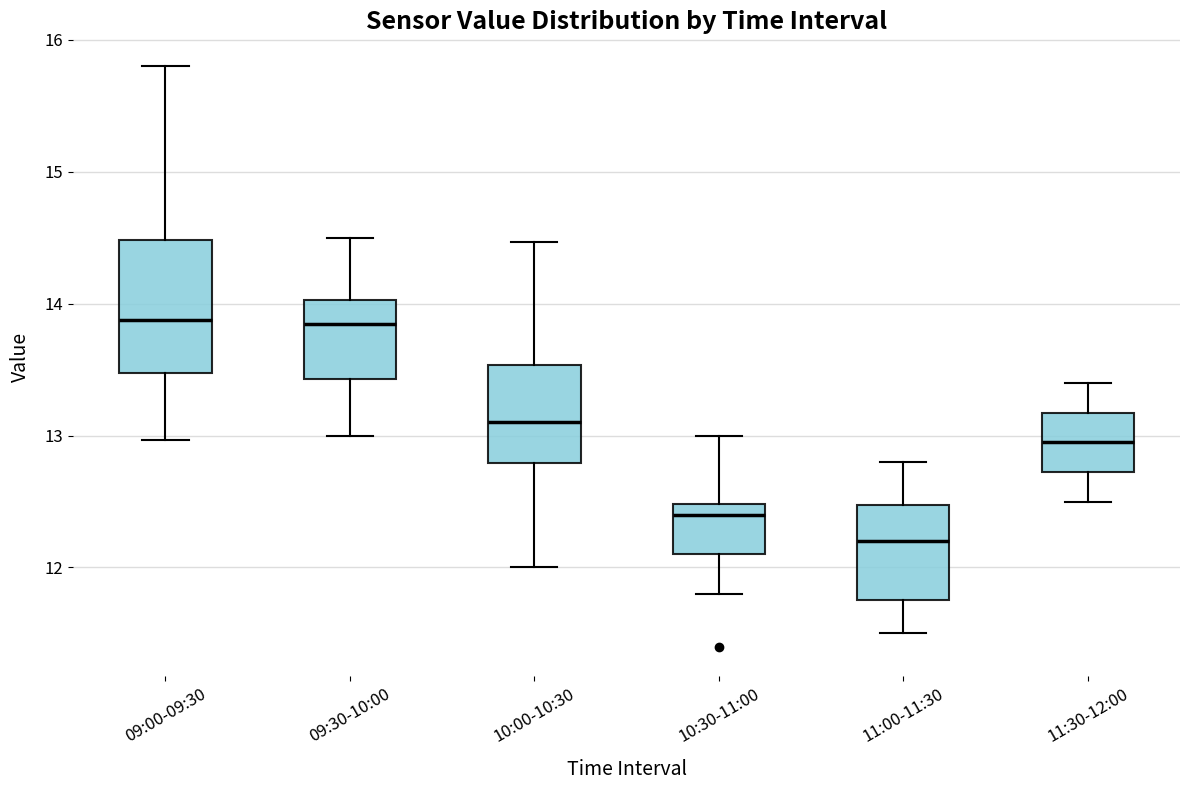

Which box has the lowest median line?

11:00-11:30